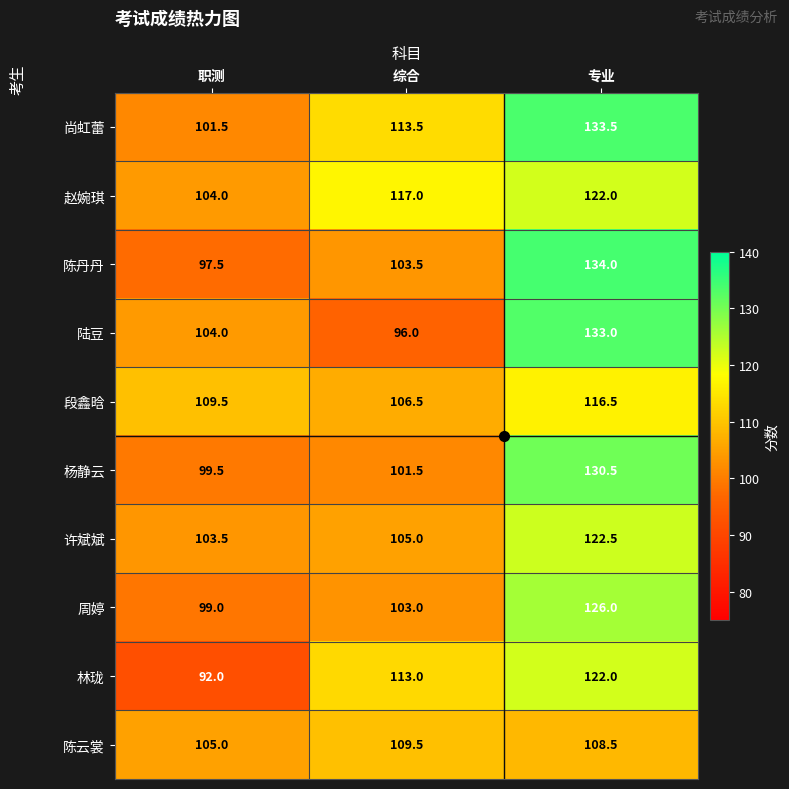

The 林珑 series shows 113.0 at 综合. True or false?

True